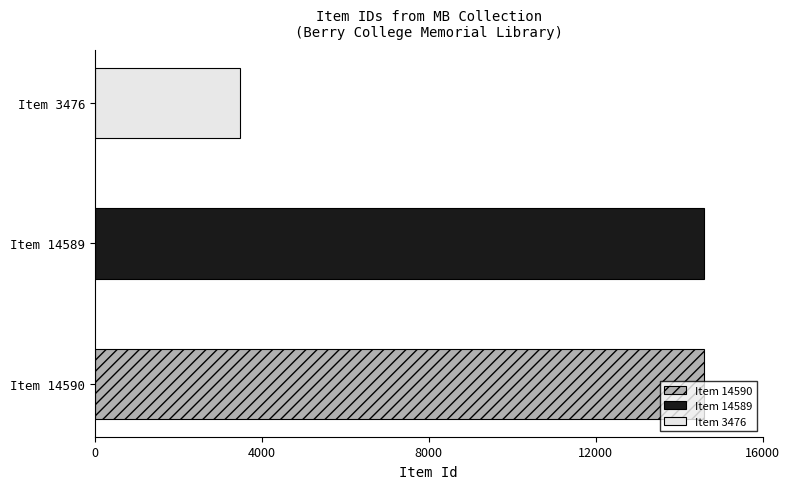

The value at Item 14589 is 14589. True or false?

True